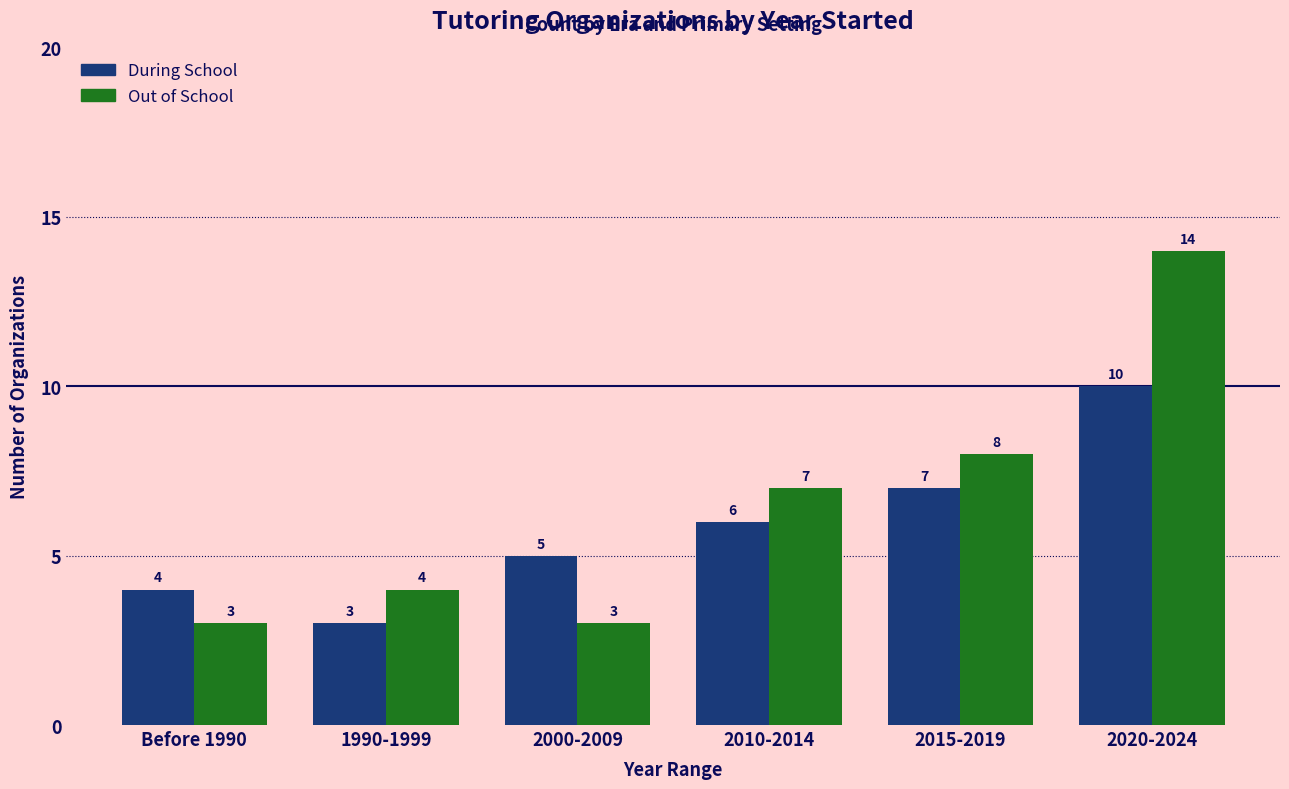

What is the value of the During School bar at the 6th from the left?

10